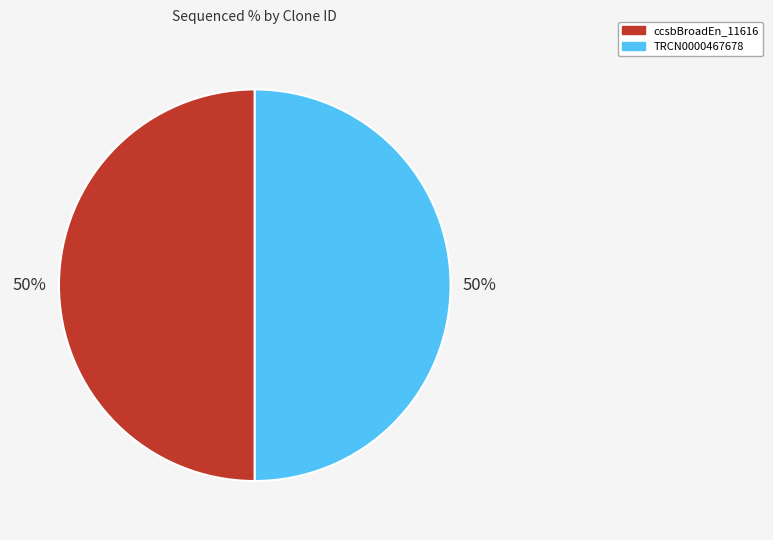

To the nearest percent, what is the average slice percentage?

50%